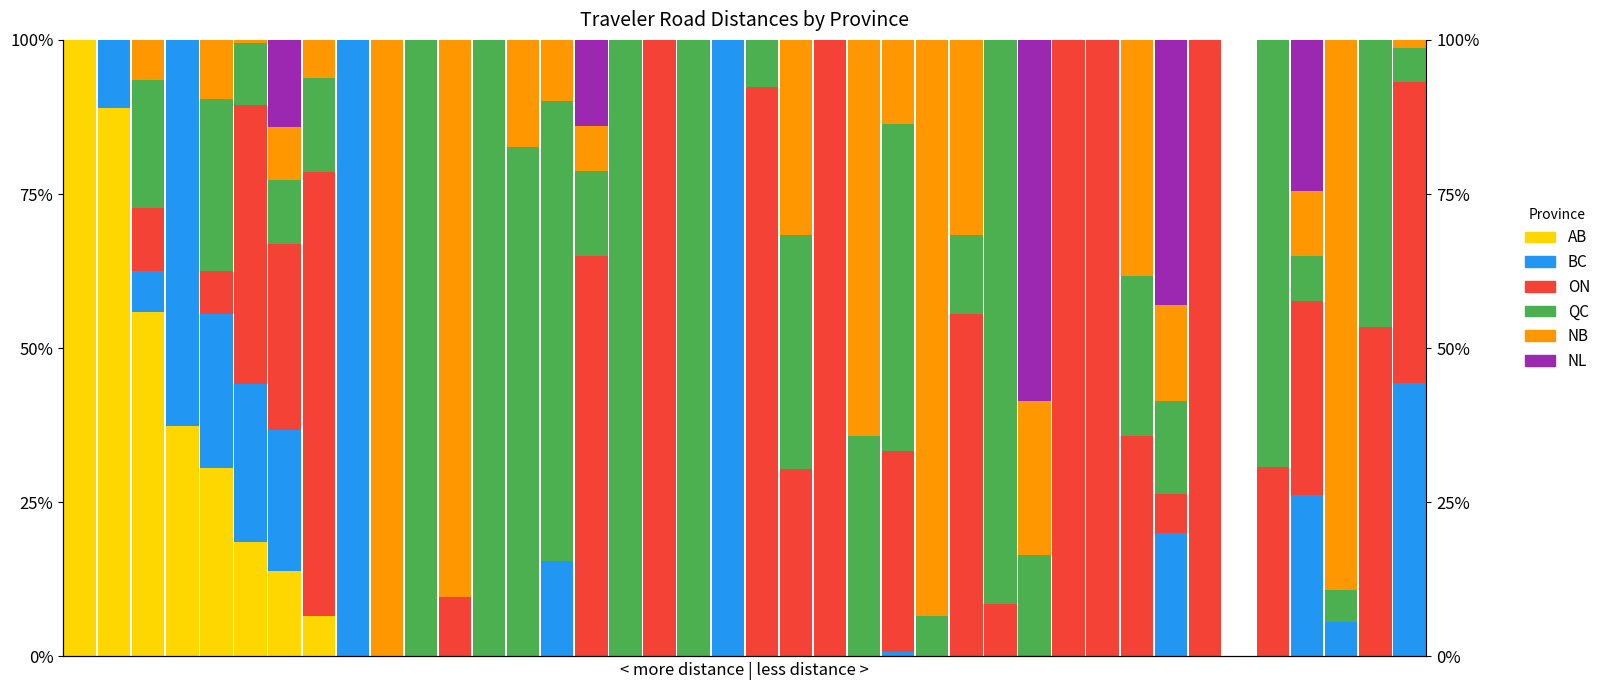

At which label is AB closest to 50?

2